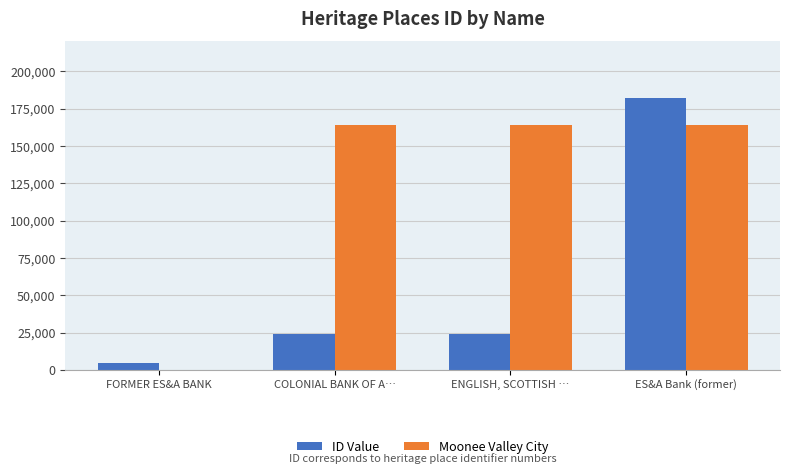

Read the ID Value value at COLONIAL BANK OF A….

23903.0